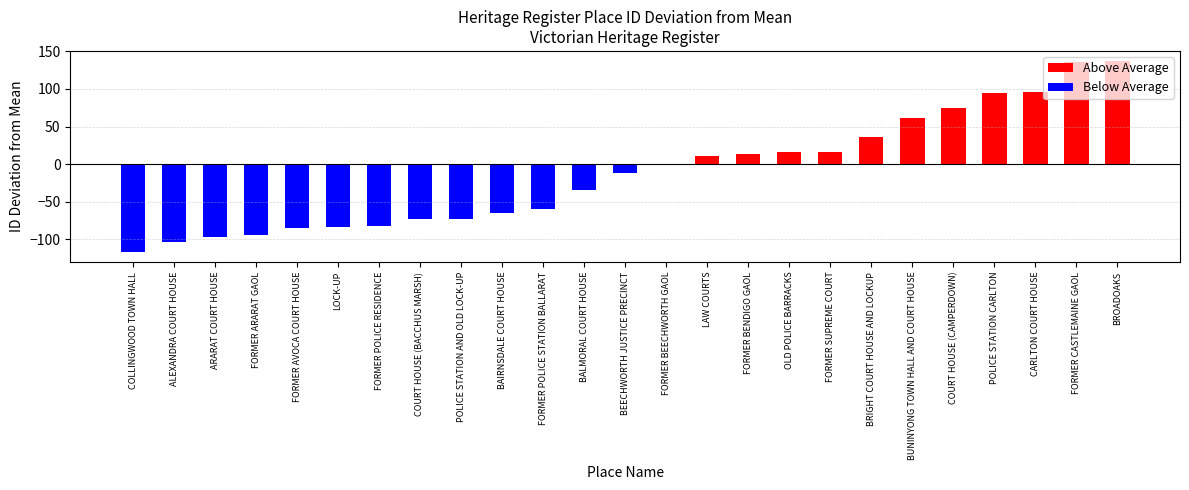

What is the label of the 2nd bar from the left?

ALEXANDRA COURT HOUSE